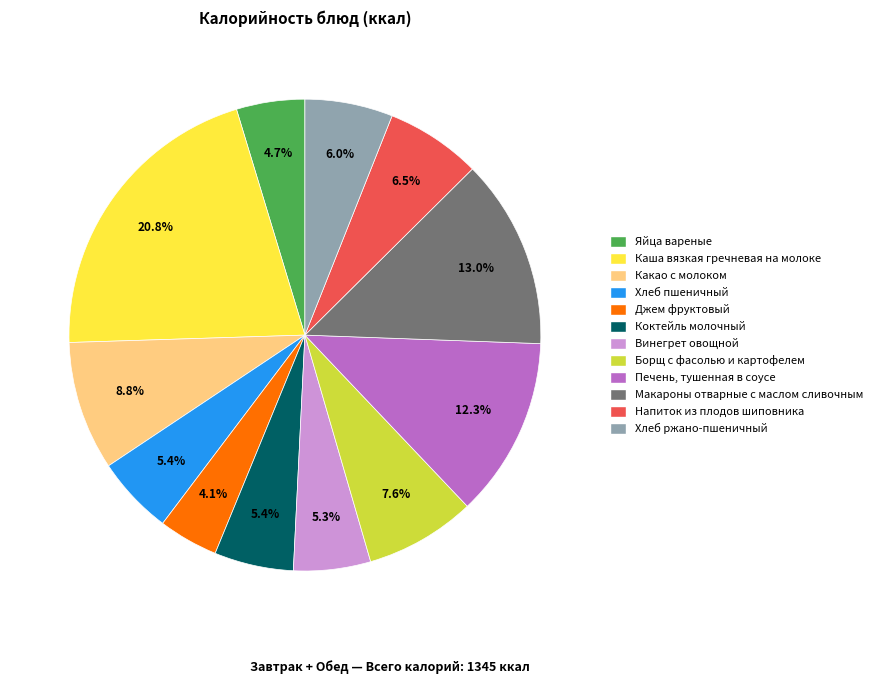

How much of the chart is everything except Борщ с фасолью и картофелем?

92.4%